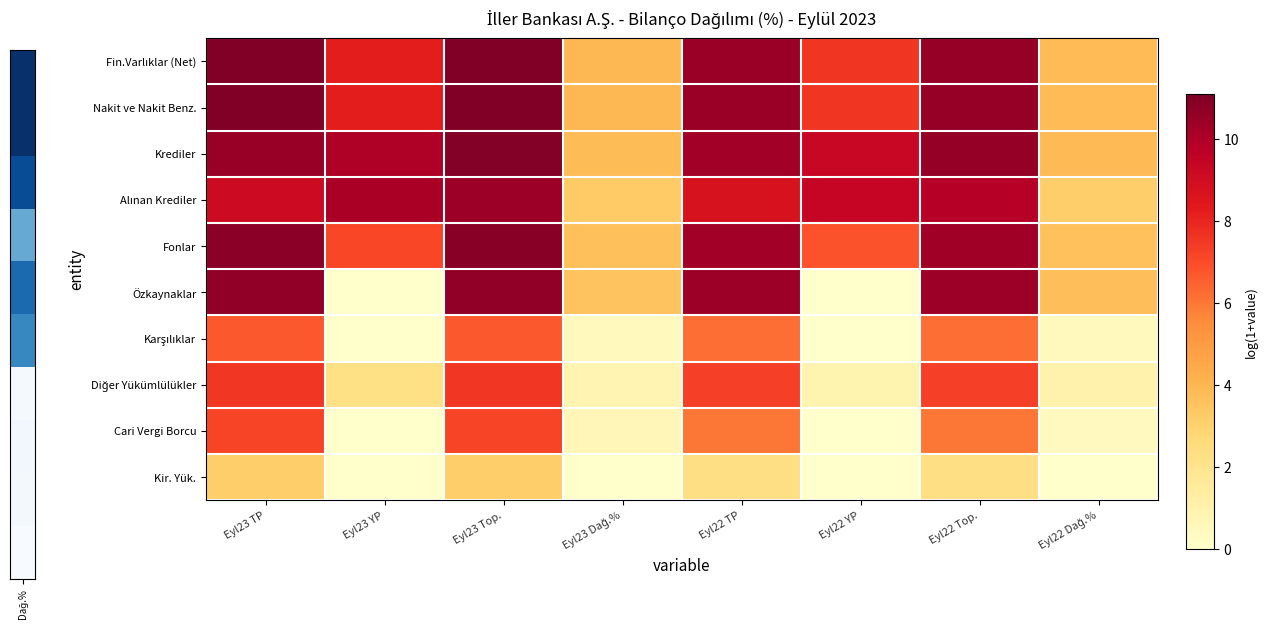

What is the difference between the highest and lowest values at Eyl23 Top.?

8.0